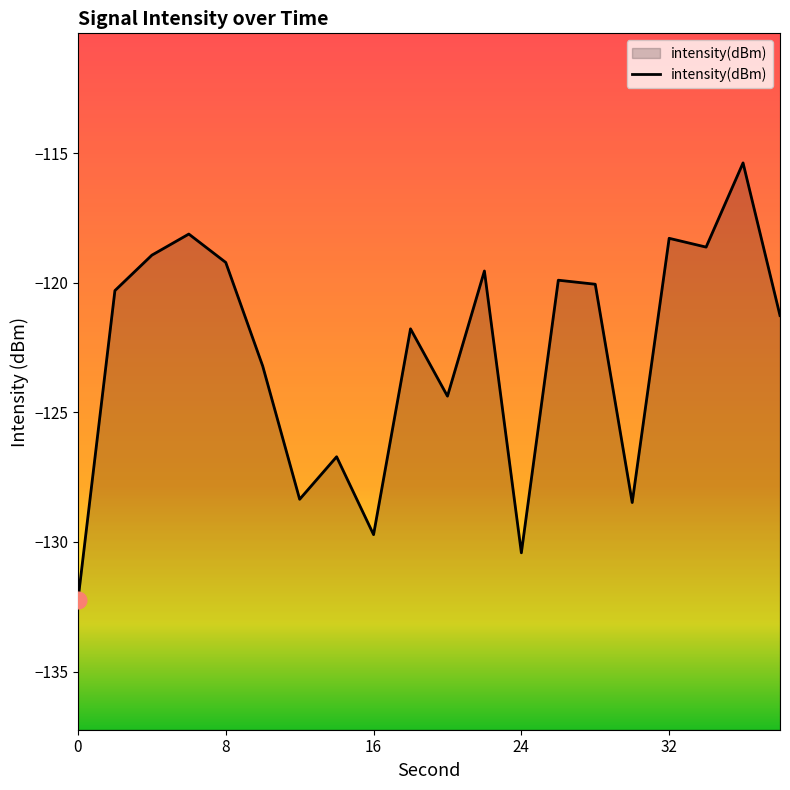

The value at 22 is -196.7. True or false?

False